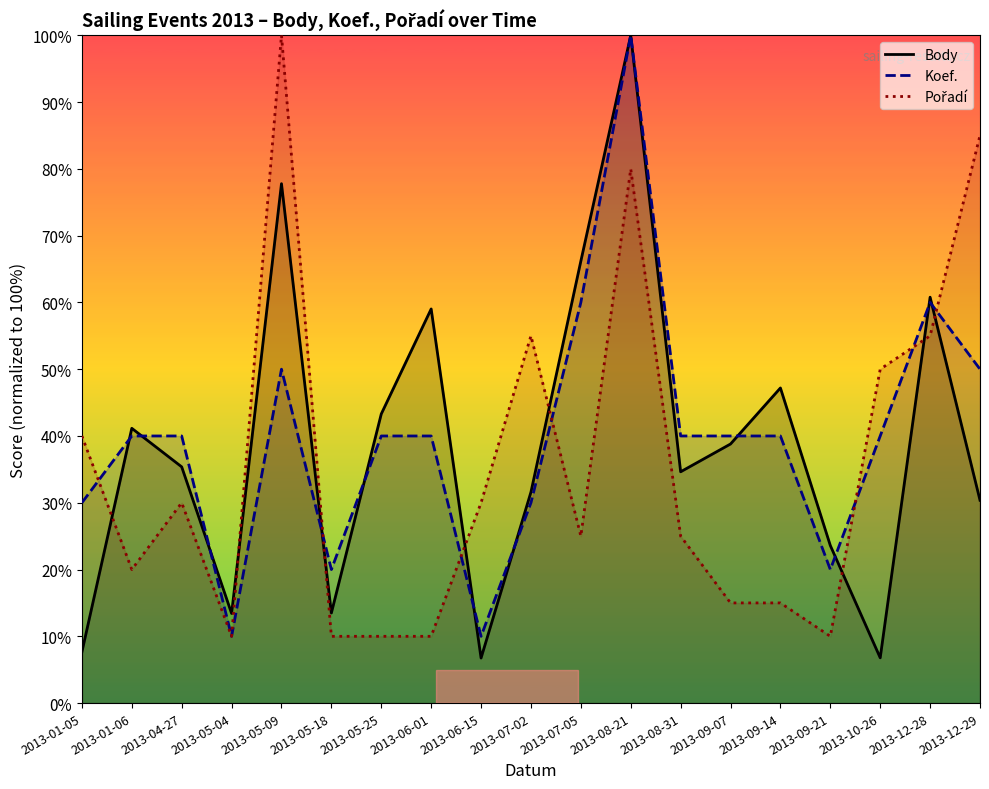

Count the number of categories in the chart.

19